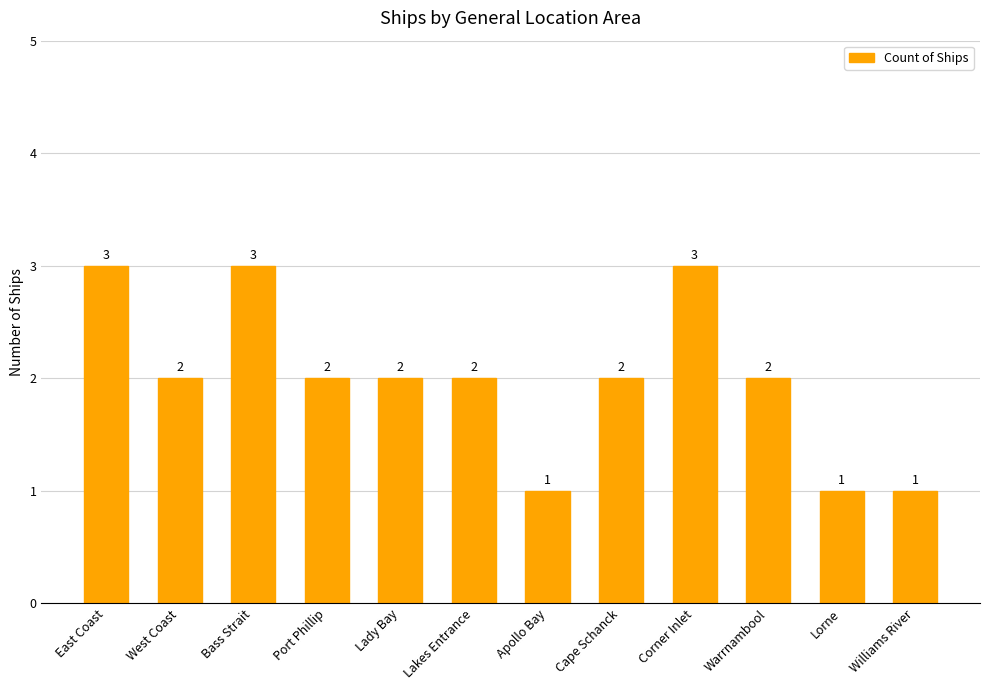

Reading left to right, list all the values displayed in this chart.

3	2	3	2	2	2	1	2	3	2	1	1